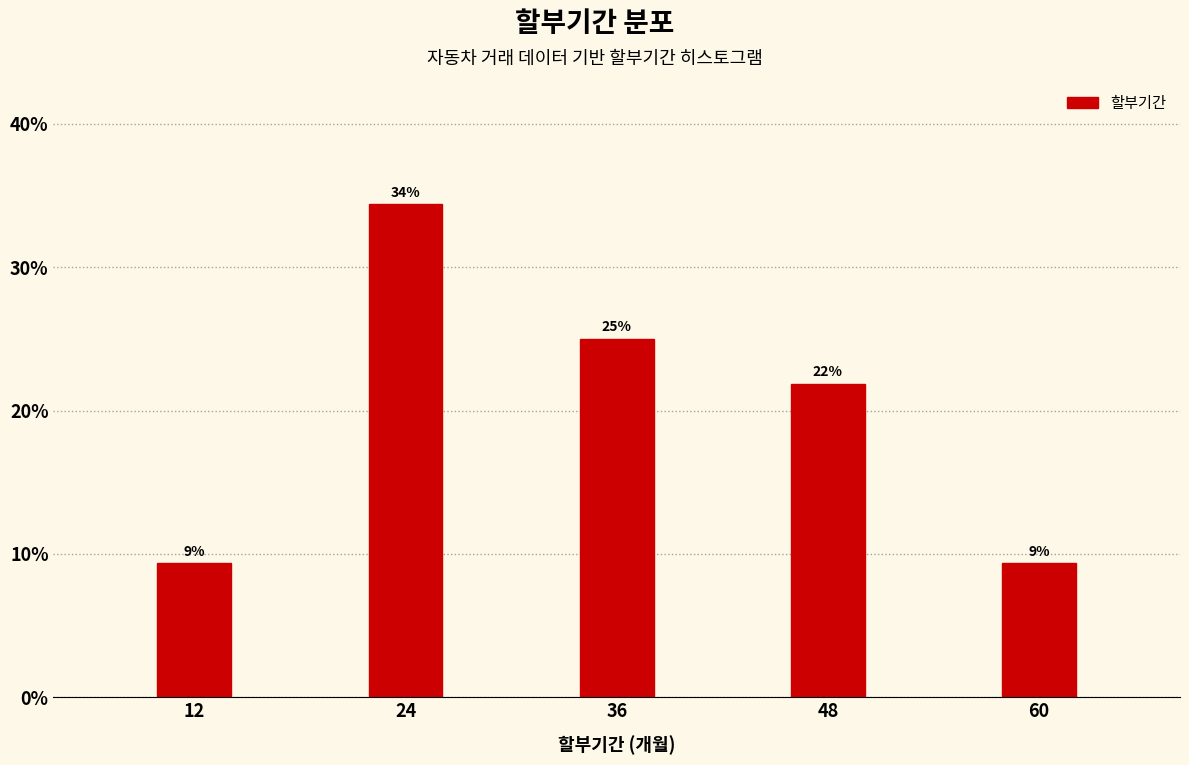

How many bars are there in total?

5